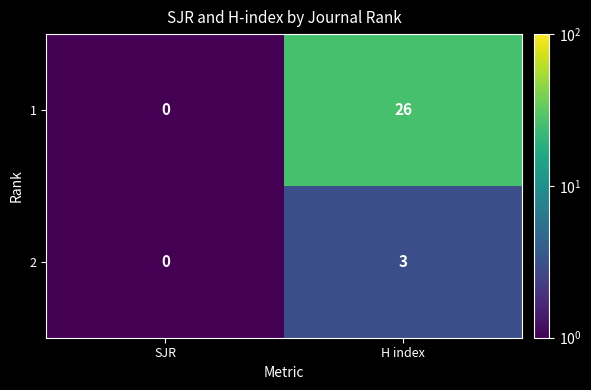

What is the difference between the 1 values at SJR and H index?

26